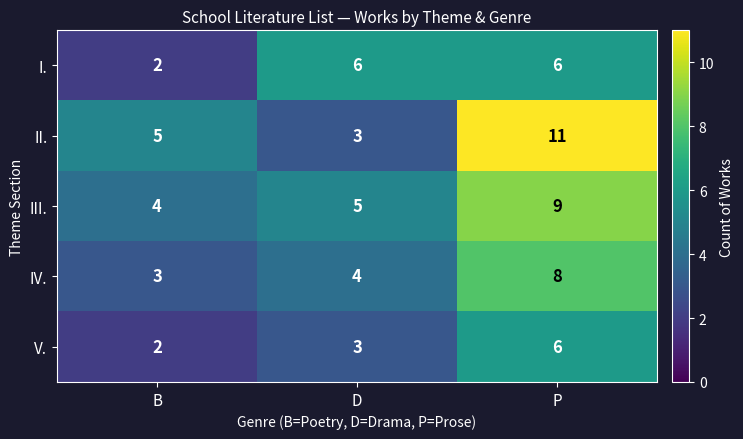

Read the IV. value at B.

3